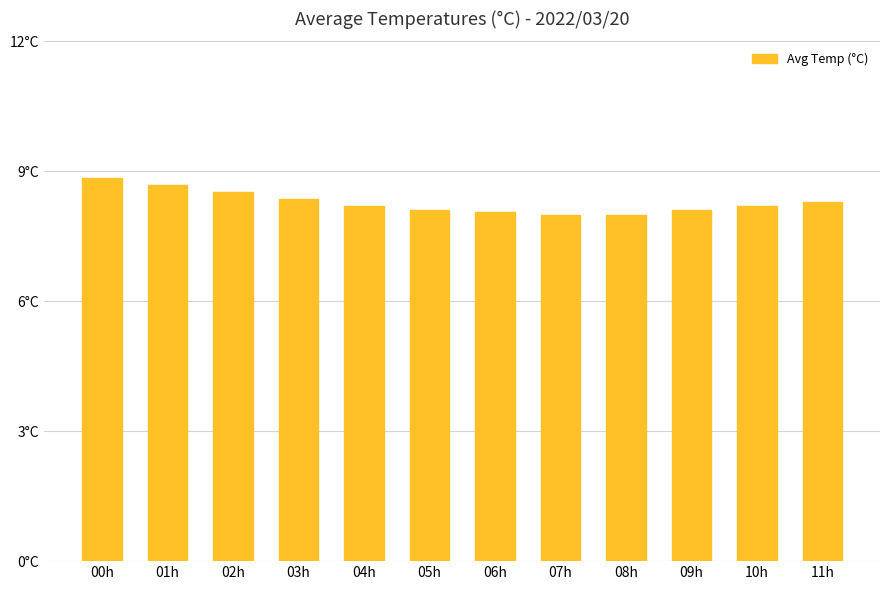

At which category does the chart reach its peak across all series?

00h